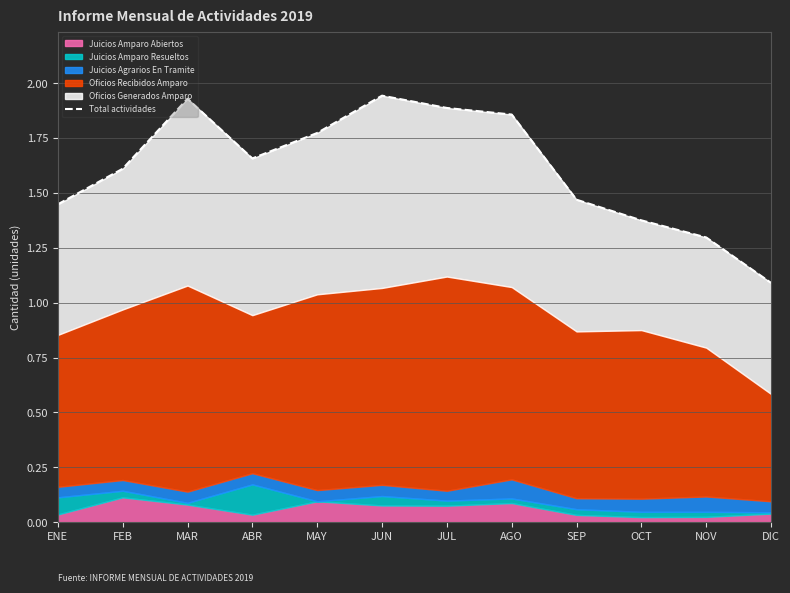

What is the sum of the values at JUN and JUL?

3.8